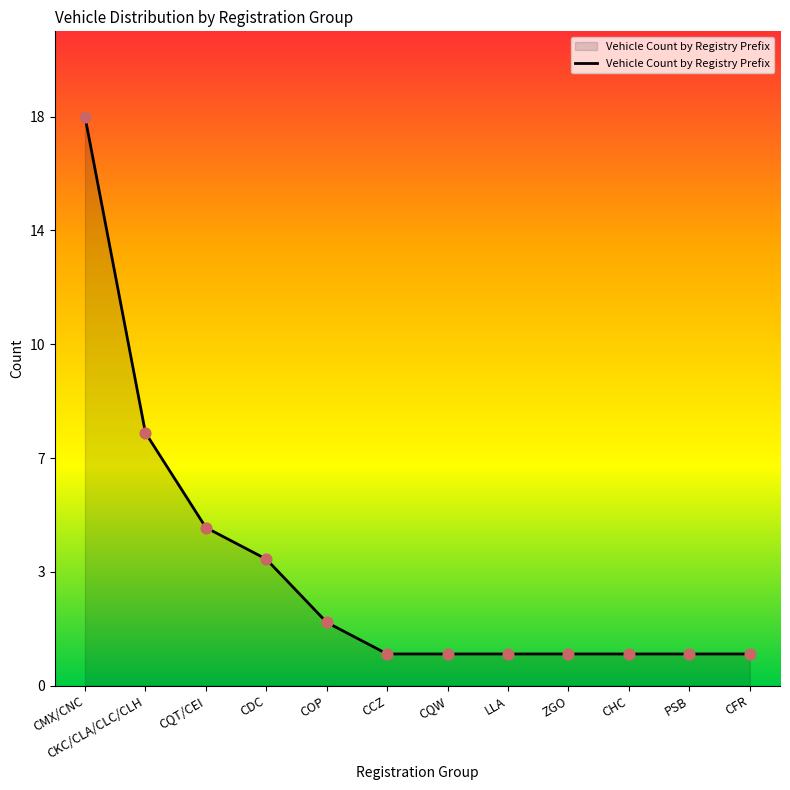

Between COP and PSB, which is larger?

COP